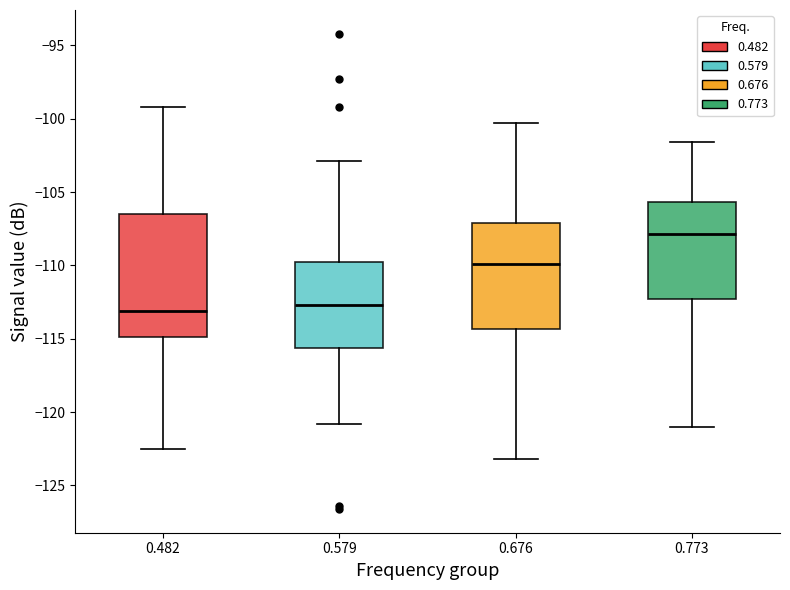

Where does the lower whisker of the box at x = 0.676 end on the y-axis? The values are not printed on the chart, so give them approximately, as read against the axis.

-123.0